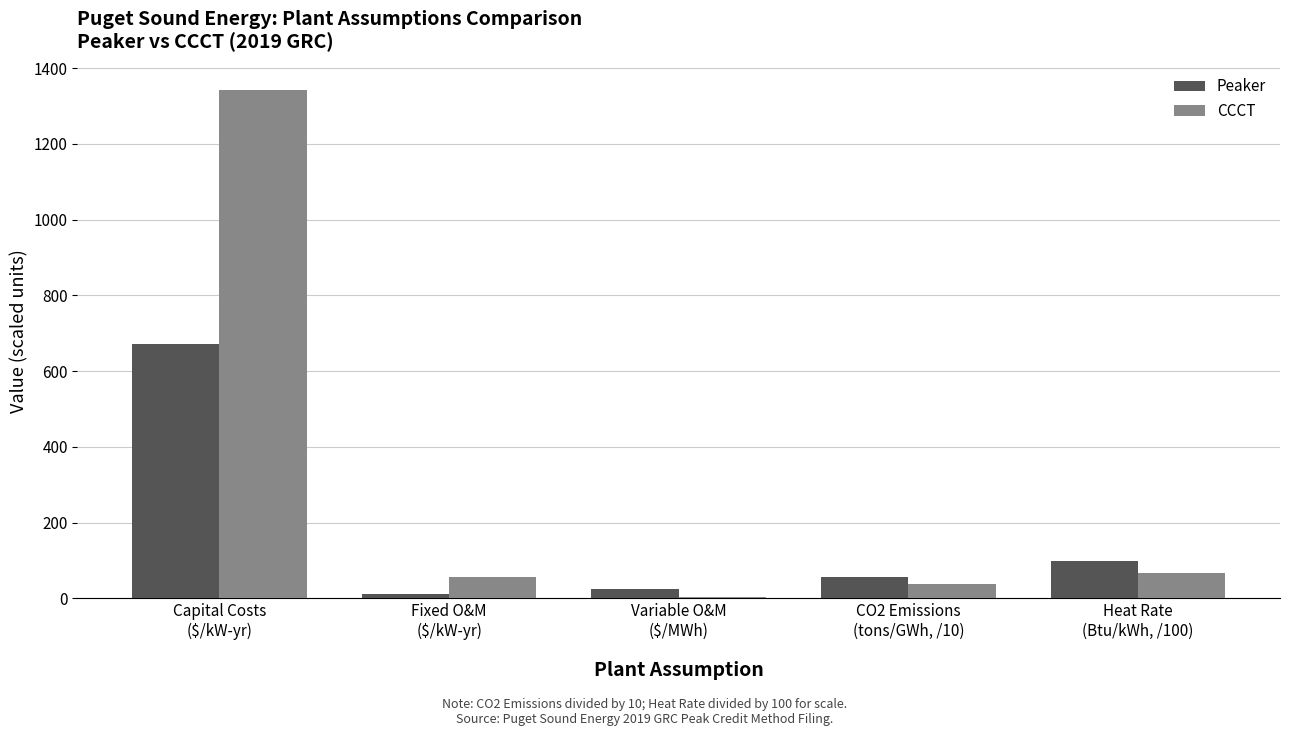

Reading left to right, list all the values displayed in this chart.

Peaker: 671.4	12.6	24.4	57.5	98.2
CCCT: 1341.9	56.7	2.6	38.9	66.5